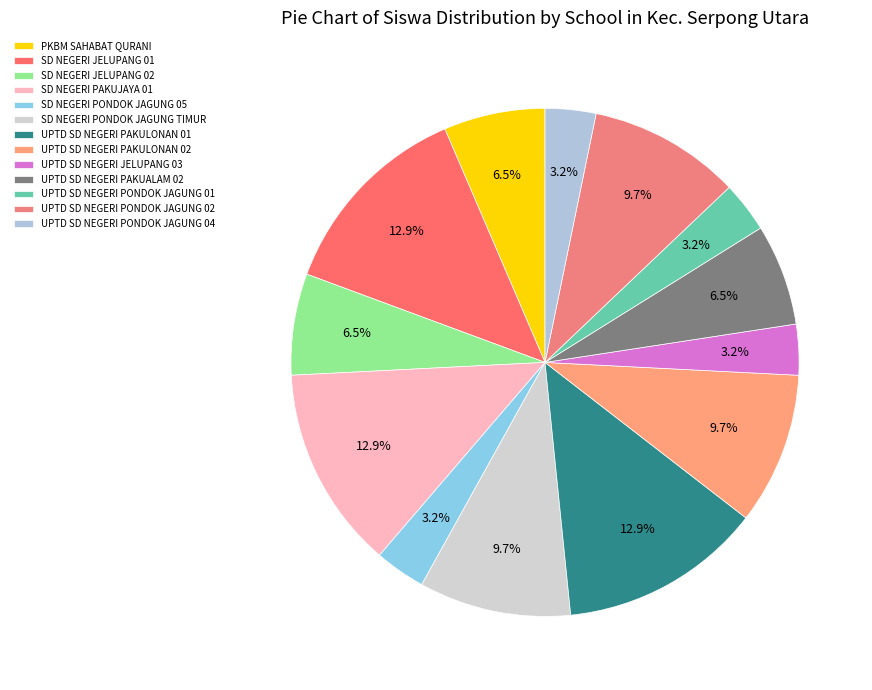

Is there a majority slice in this chart?

No